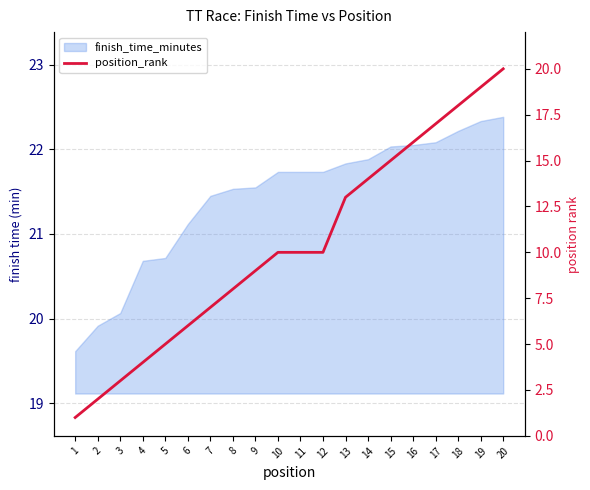

Where is the data nearest to the value 10?

10